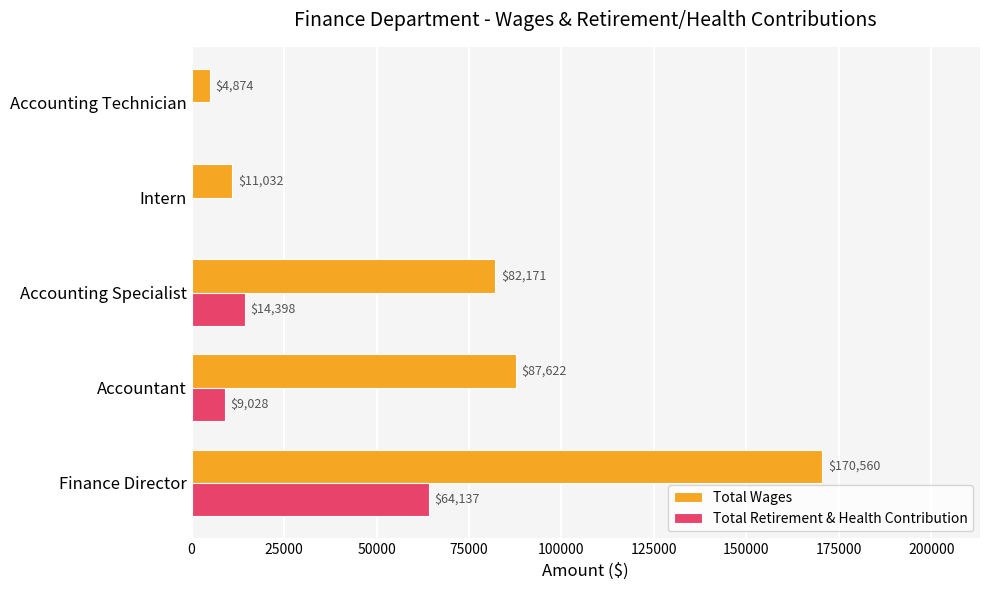

Where is Total Wages nearest to the value 87717?

Accountant